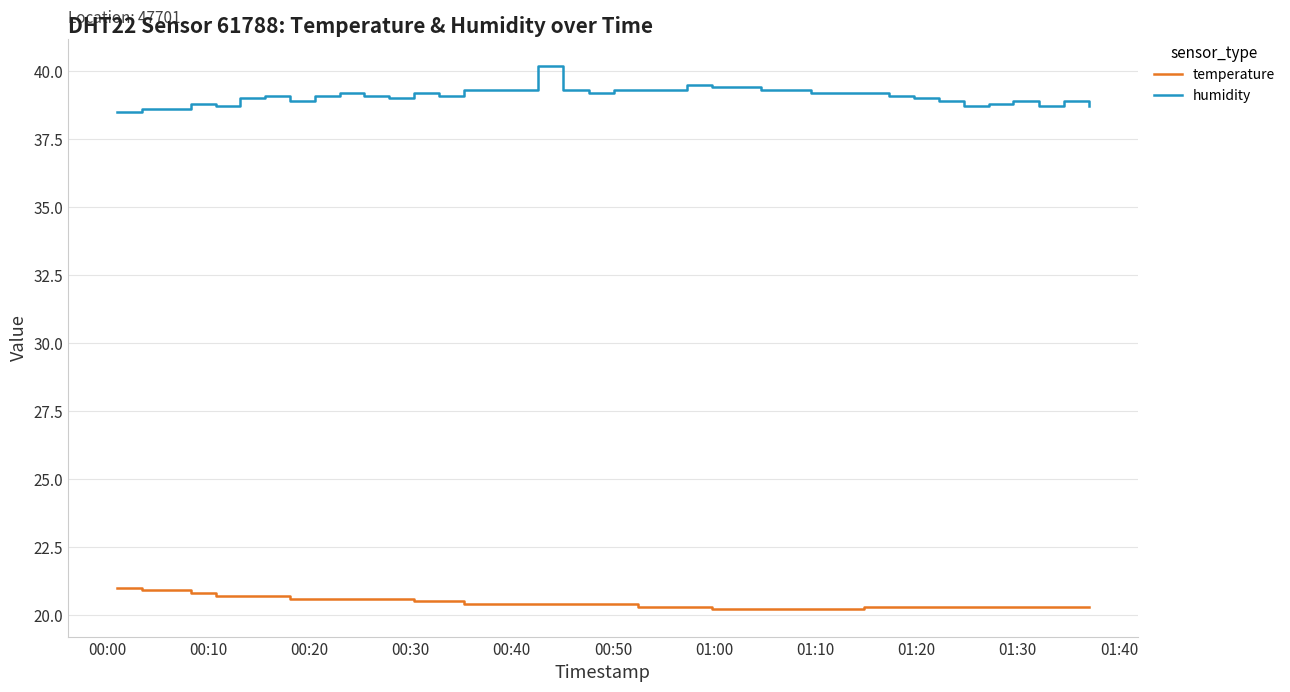

List the series in order of their overall mean, lowest first.

temperature, humidity